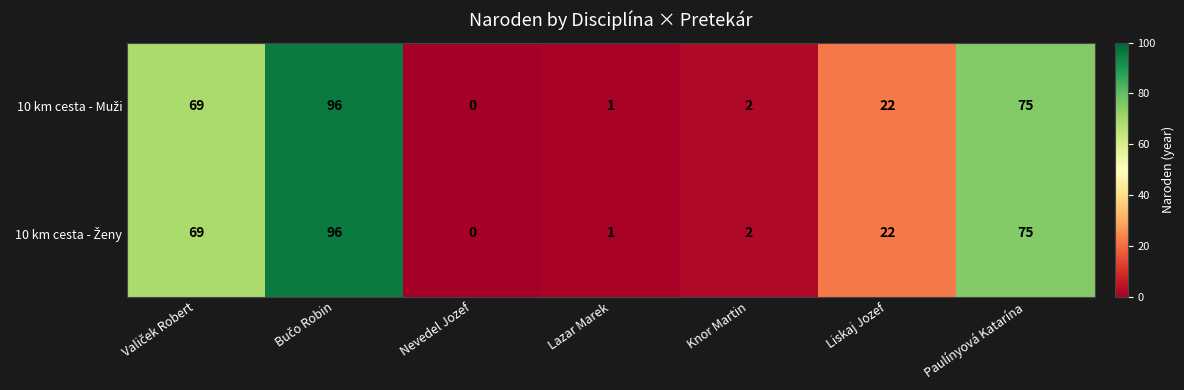

What is the total value across all series at Knor Martin?

4